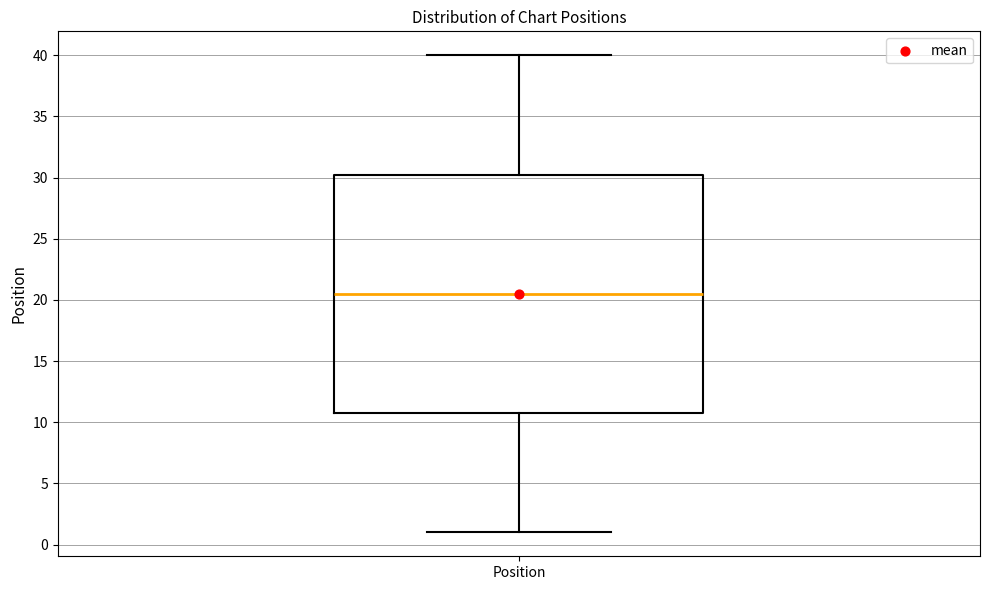

Read this box plot against the y-axis: the position of the median line, the range covered by the box, and the ends of both whiskers. The values are not printed on the chart, so give them approximately, as read against the axis.

median 20.5, box 11.0 to 30.5, whiskers 1.0 to 40.0